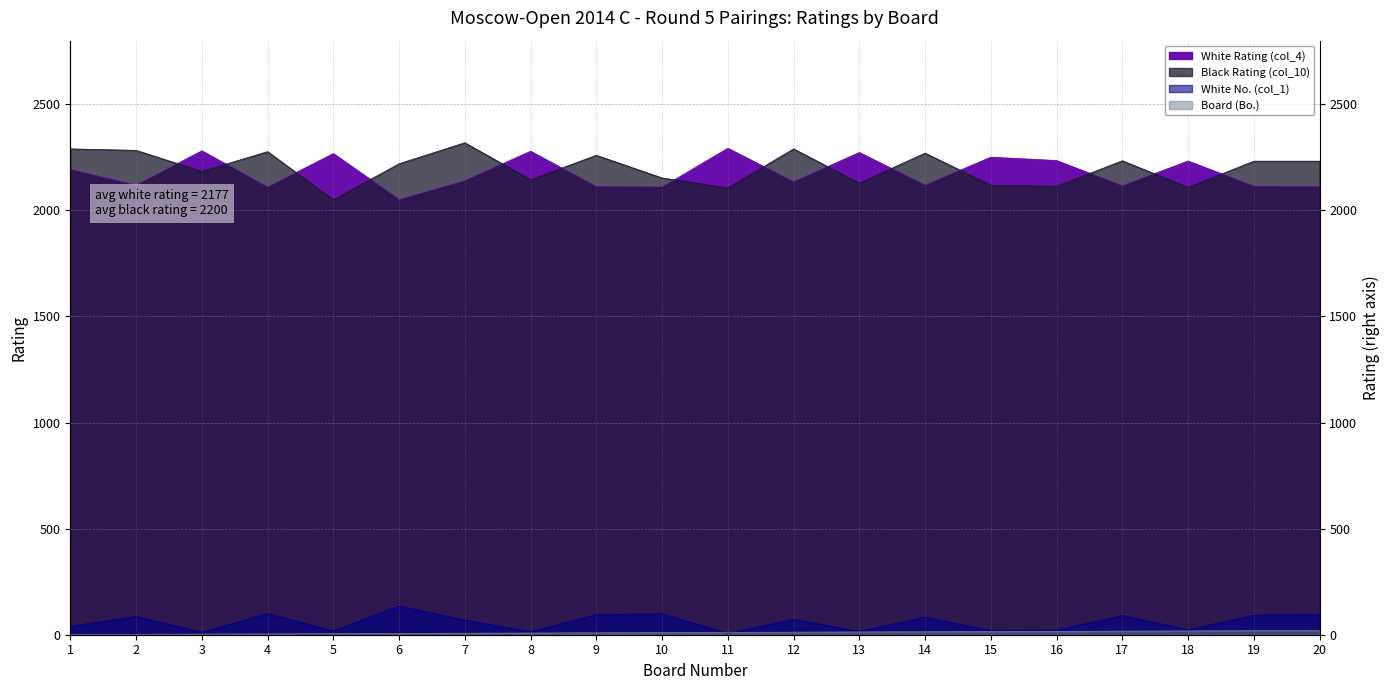

At which category is the sum across all series the highest?

7